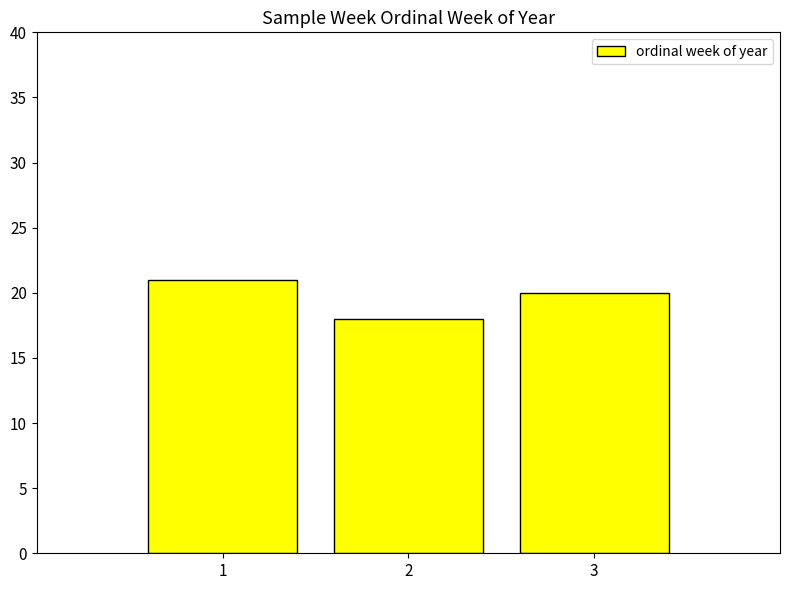

What is the value of the 3rd bar from the left?

20